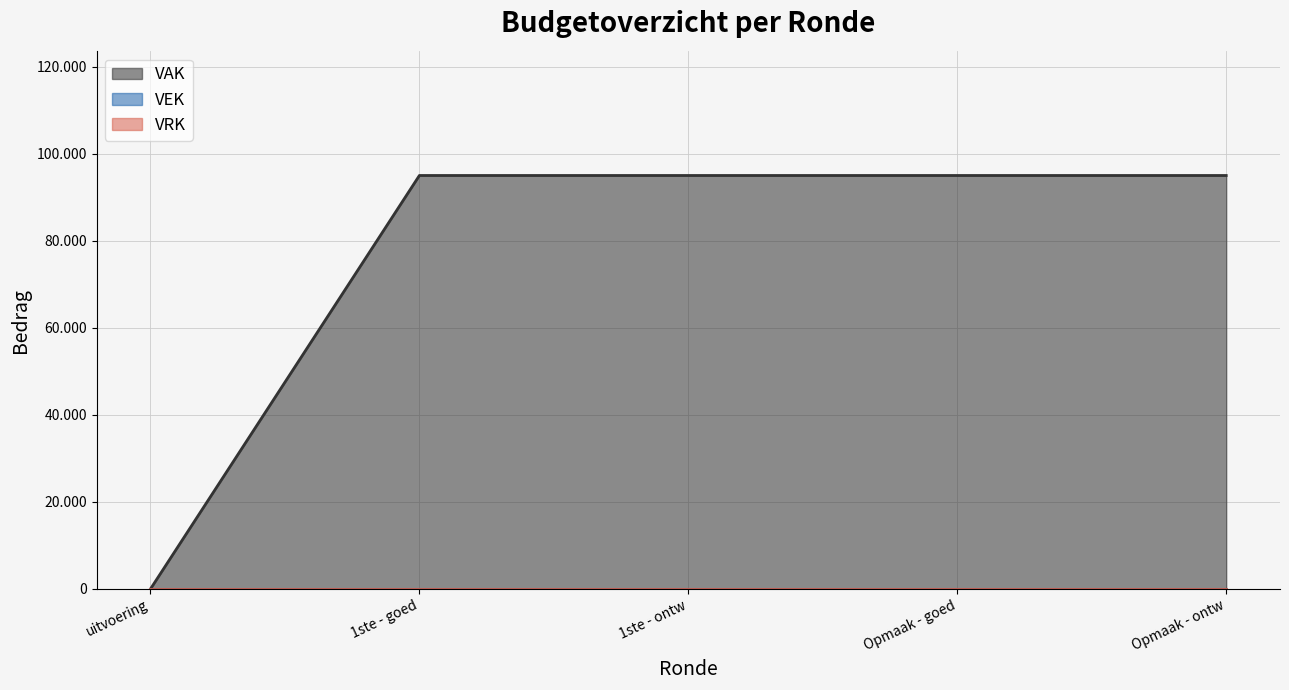

True or false: VAK and VRK cross at least once.

False